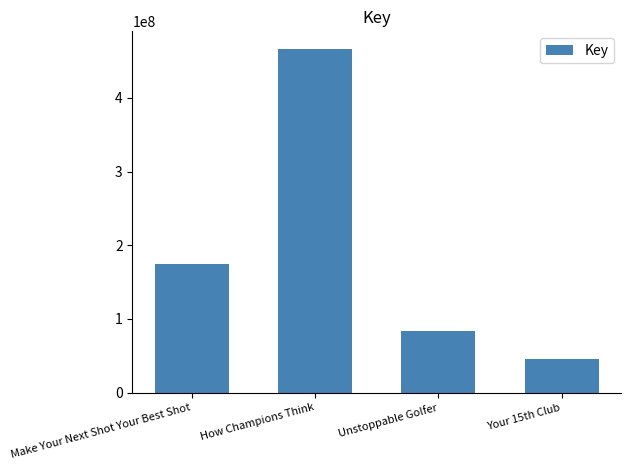

At which label is the value closest to 256571917?

Make Your Next Shot Your Best Shot